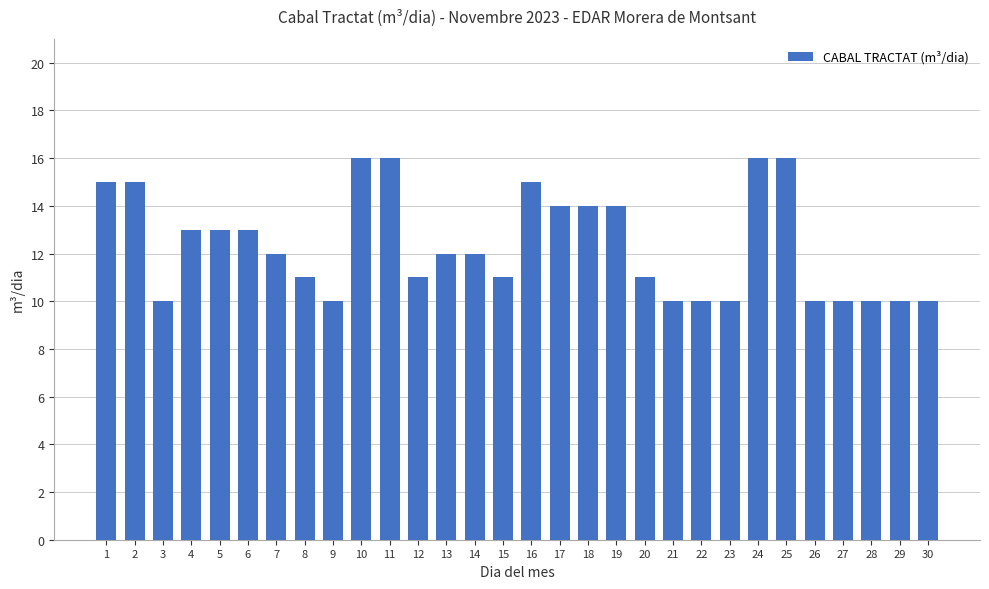

The value at 15 is 11. True or false?

True